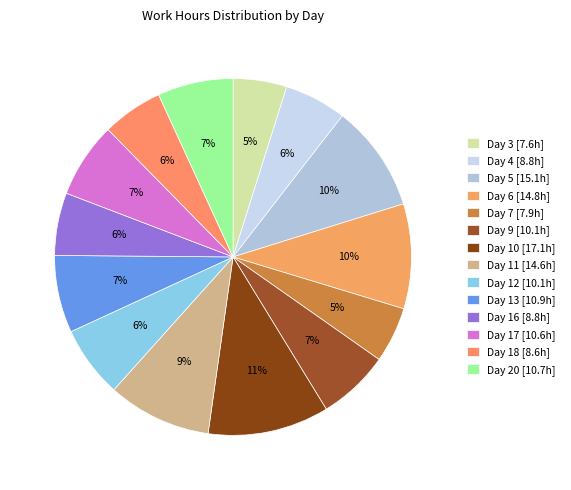

Between Day 4 and Day 17, which is larger?

Day 17